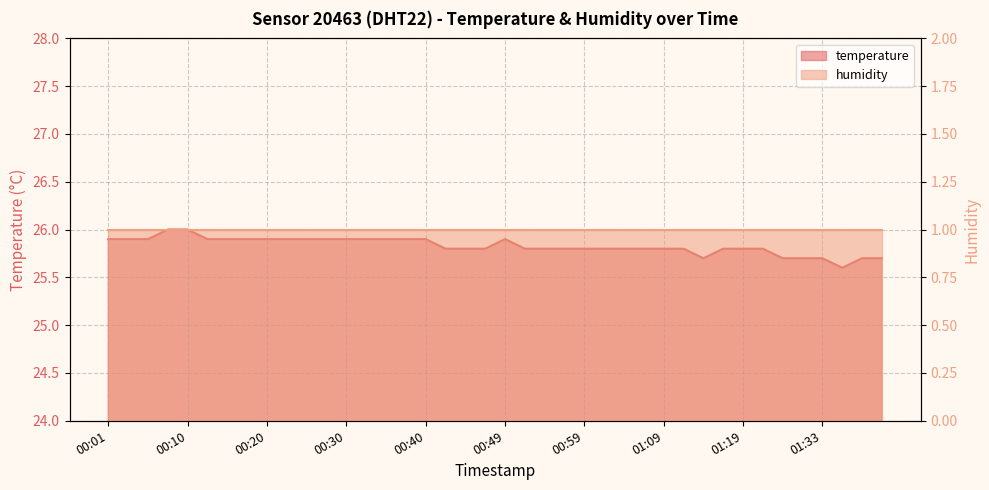

Rank the categories by value from lowest to highest.

01:36, 01:14, 01:24, 01:27, 01:33, 01:38, 01:41, 00:42, 00:44, 00:47, 00:52, 00:54, 00:57, 00:59, 01:01, 01:04, 01:06, 01:09, 01:11, 01:16, 01:19, 01:21, 00:01, 00:03, 00:06, 00:13, 00:15, 00:18, 00:20, 00:23, 00:25, 00:27, 00:30, 00:32, 00:35, 00:37, 00:40, 00:49, 00:08, 00:10